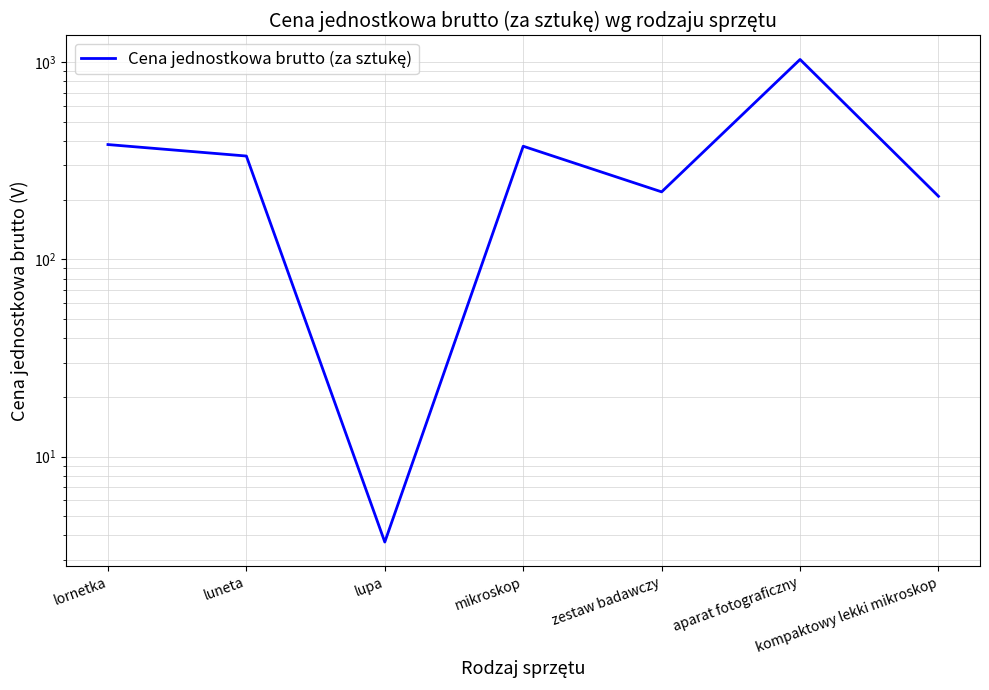

The chart shows a value of 1612.3 at aparat fotograficzny. True or false?

False